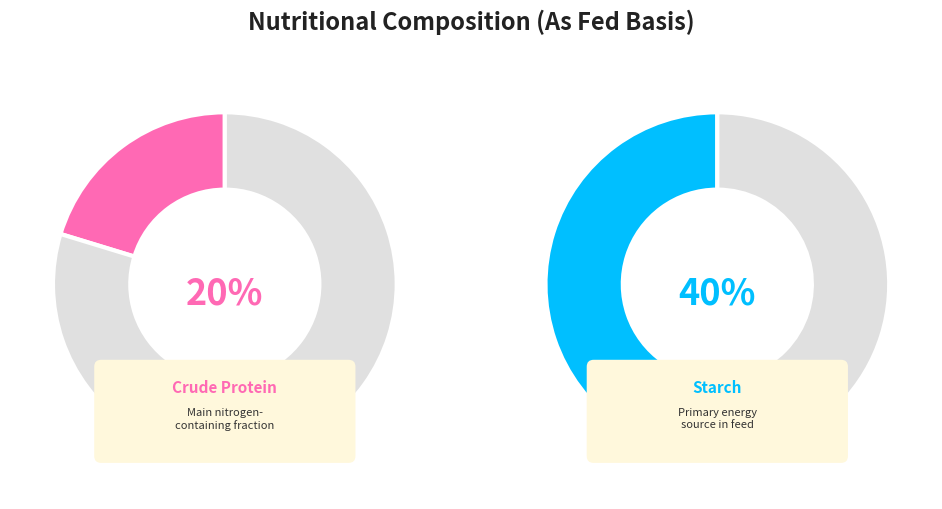

To the nearest percent, what is the combined percentage of Crude fat and Starch?

46%